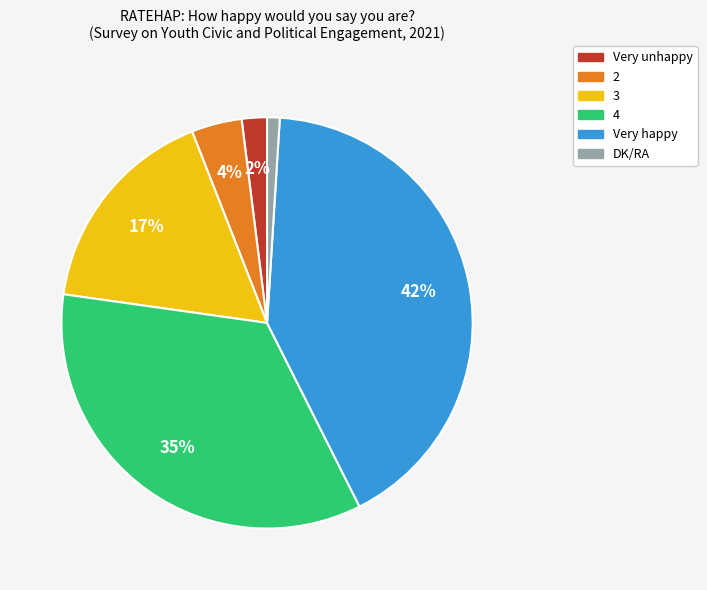

How many slices are in this pie chart?

6